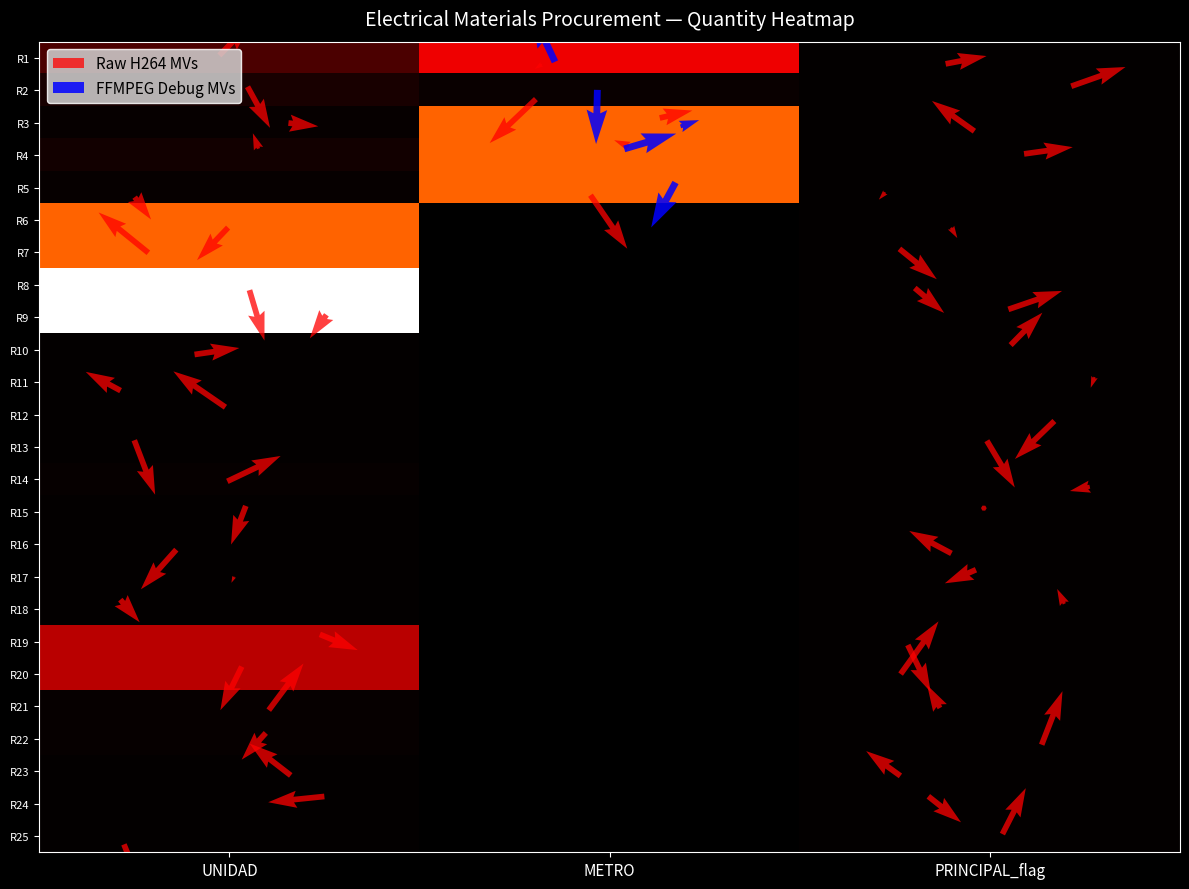

List the series in order of their overall mean, highest first.

UNIDAD, METRO, PRINCIPAL_flag